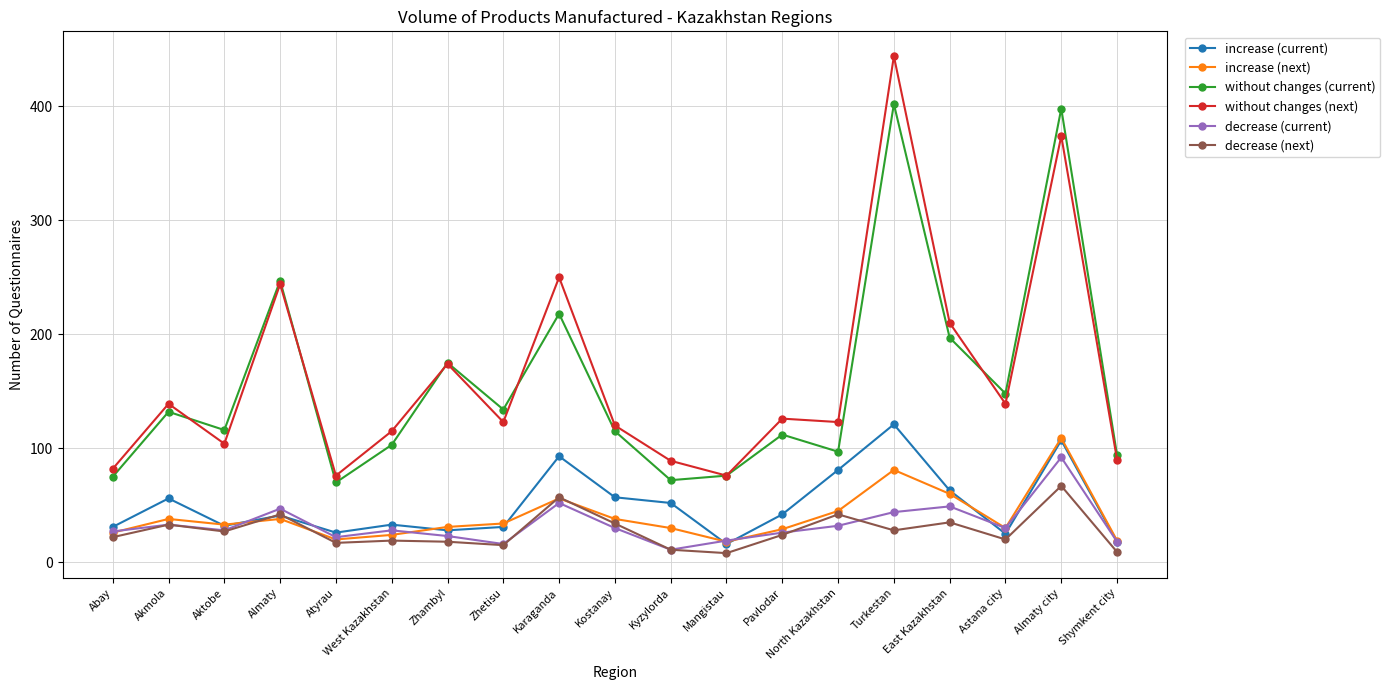

What is the average value of the decrease (current) series?

33